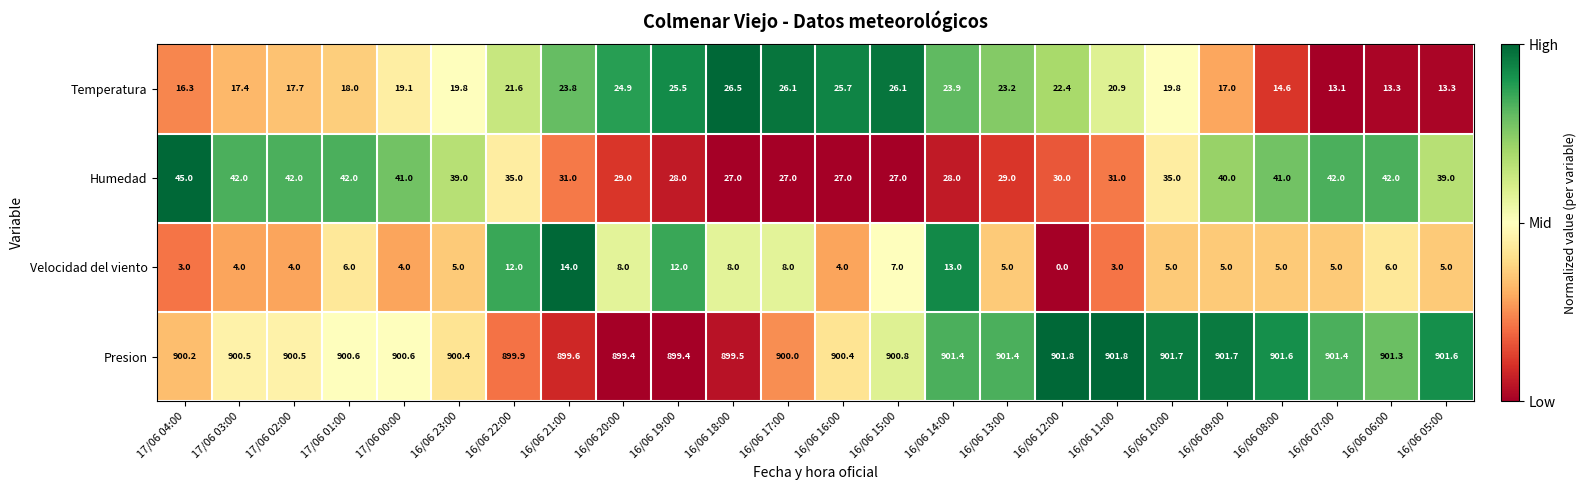

Which series has the widest spread of values?

Humedad